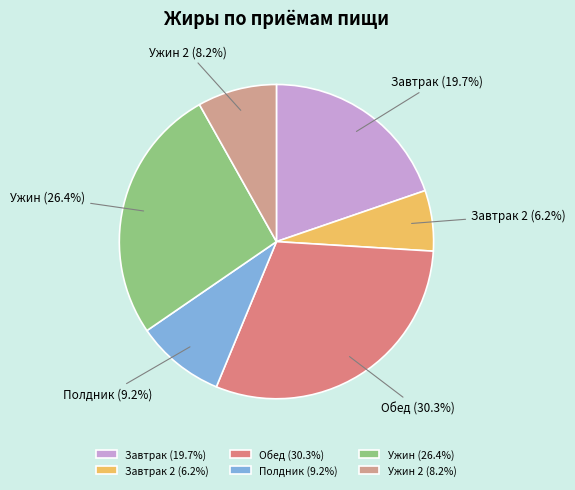

To the nearest percent, what portion does Полдник represent?

9%